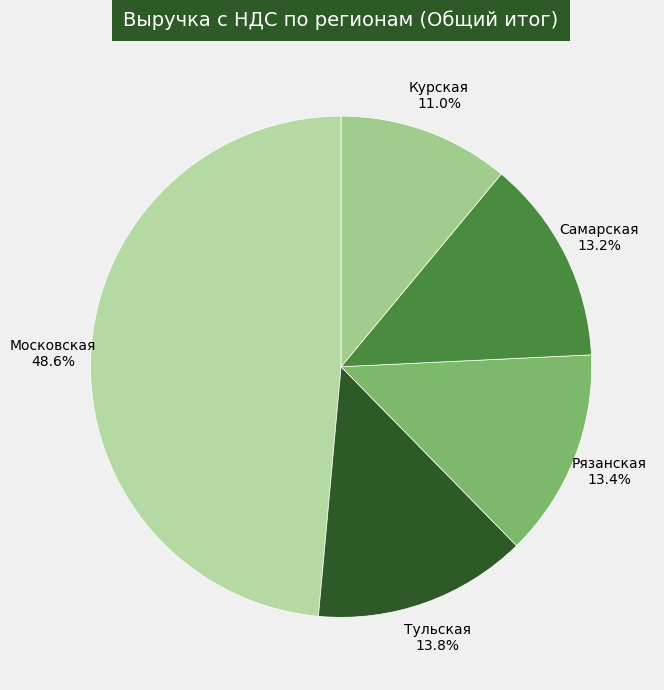

What portion of the pie excludes Курская?

89.0%